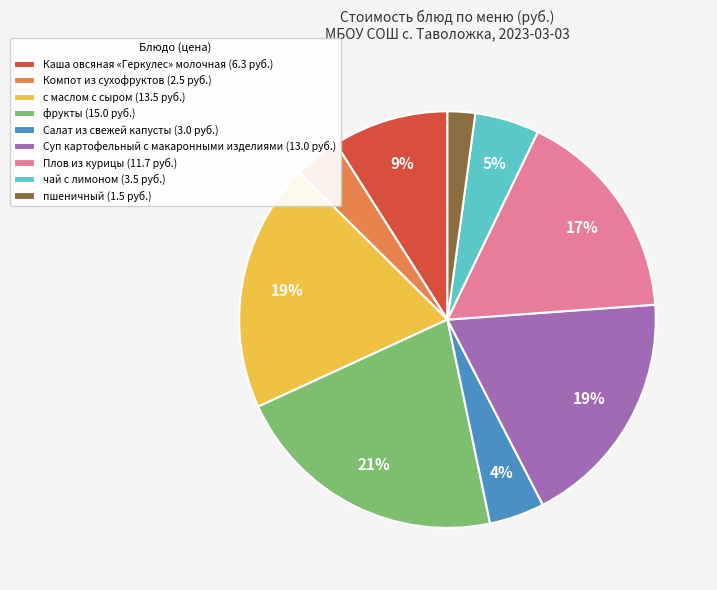

Is Компот из сухофруктов the majority of the pie?

No